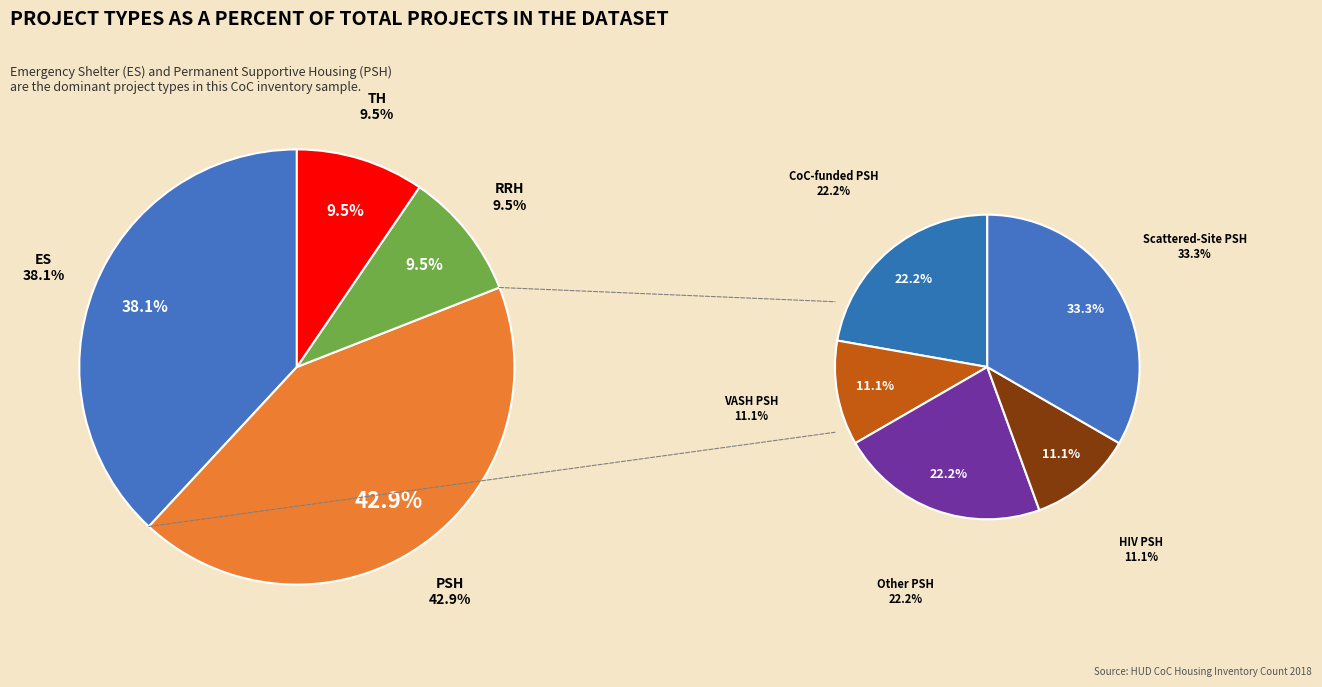

Which slice is the smallest?

RRH